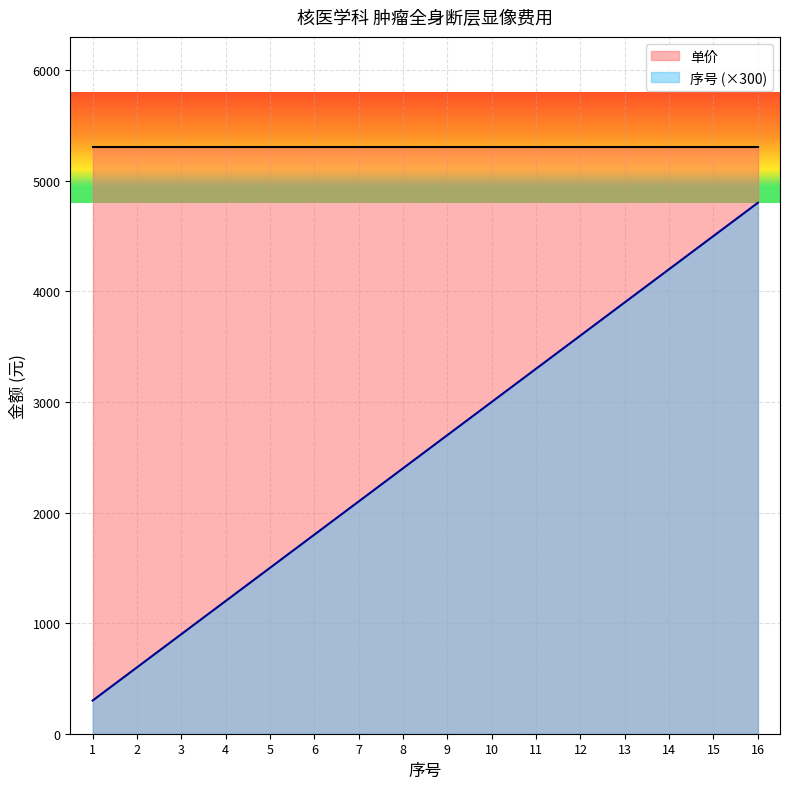

What is the average value?

2550